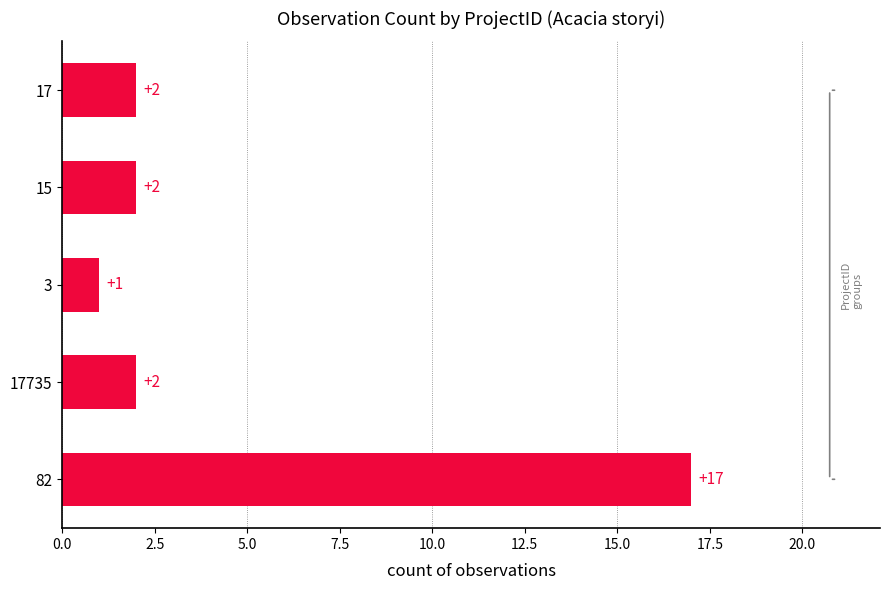

What is the change in value from 82 to 3?

-16